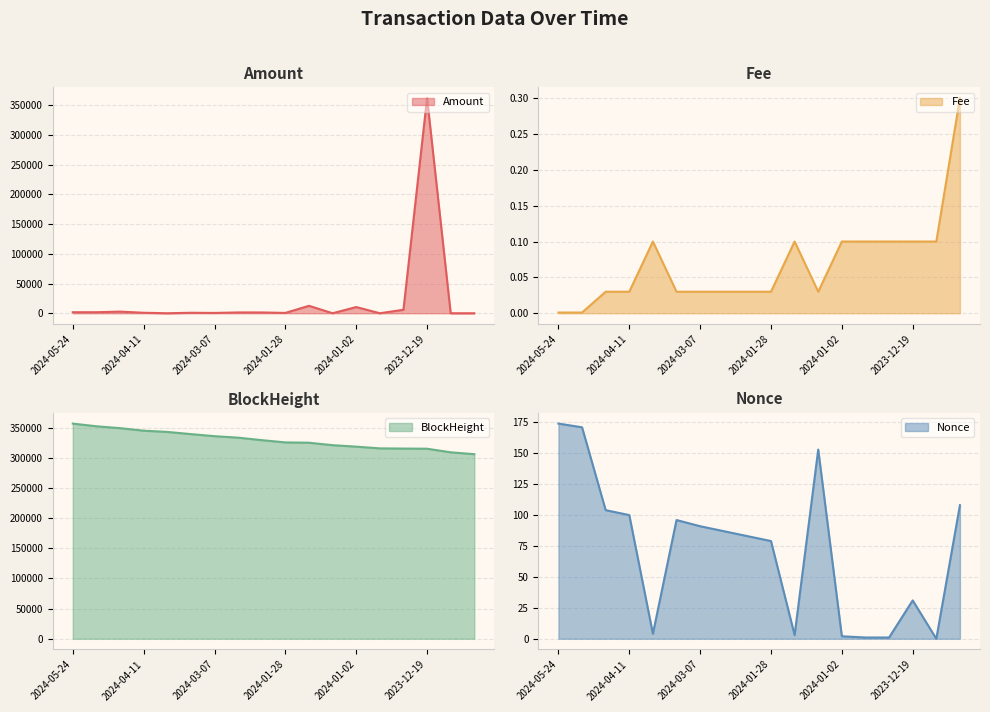

True or false: BlockHeight has more than 0 interior local peaks.

False